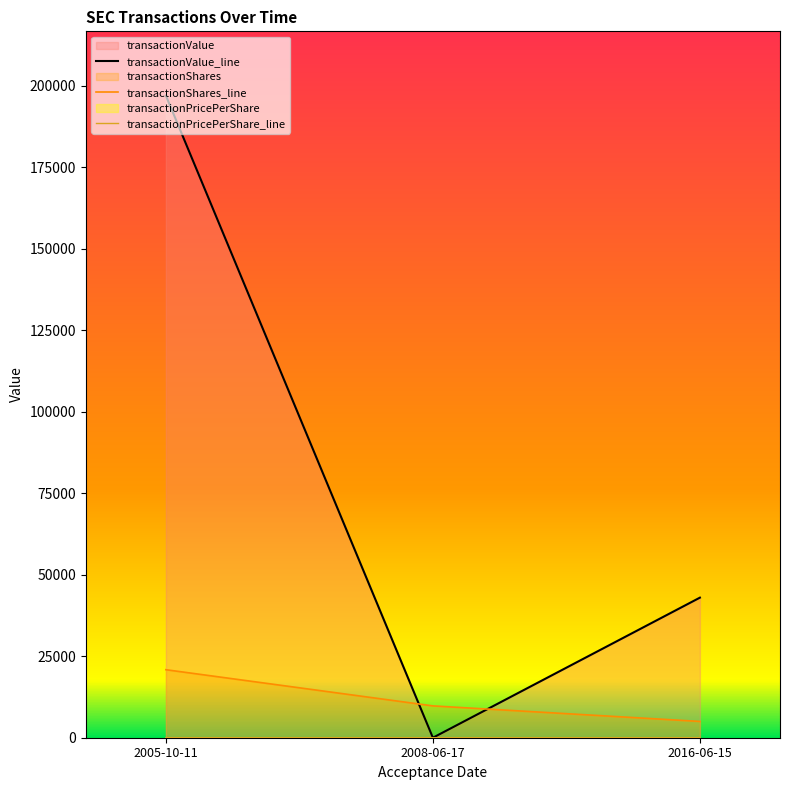

Rank the series by their maximum value, from highest to lowest.

transactionValue, transactionShares, transactionPricePerShare